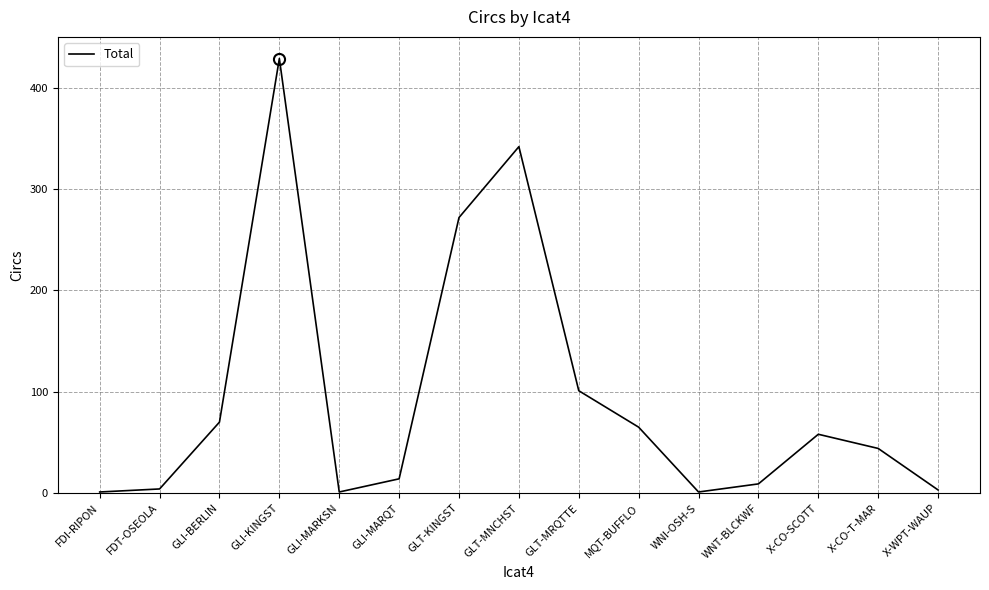

True or false: the data shows 1 at GLI-MARKSN.

True